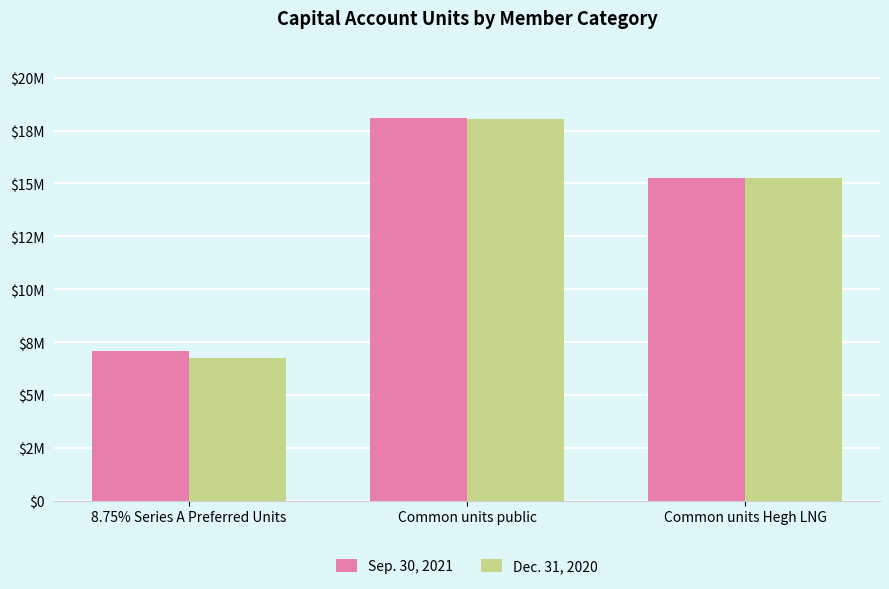

What is the value of the Dec. 31, 2020 bar at the 3rd from the left?

15257498